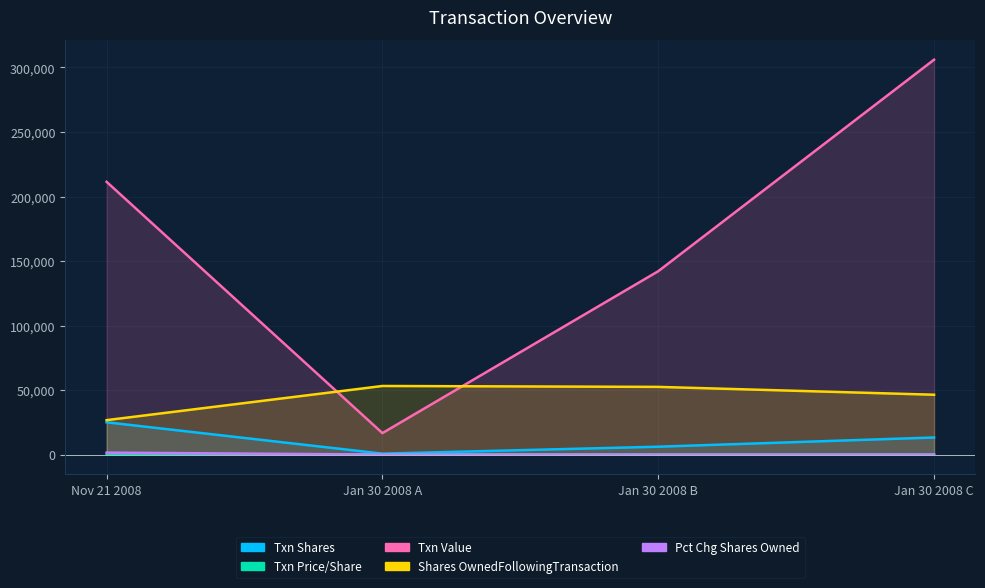

True or false: transactionShares and transactionValue intersect in this chart.

False